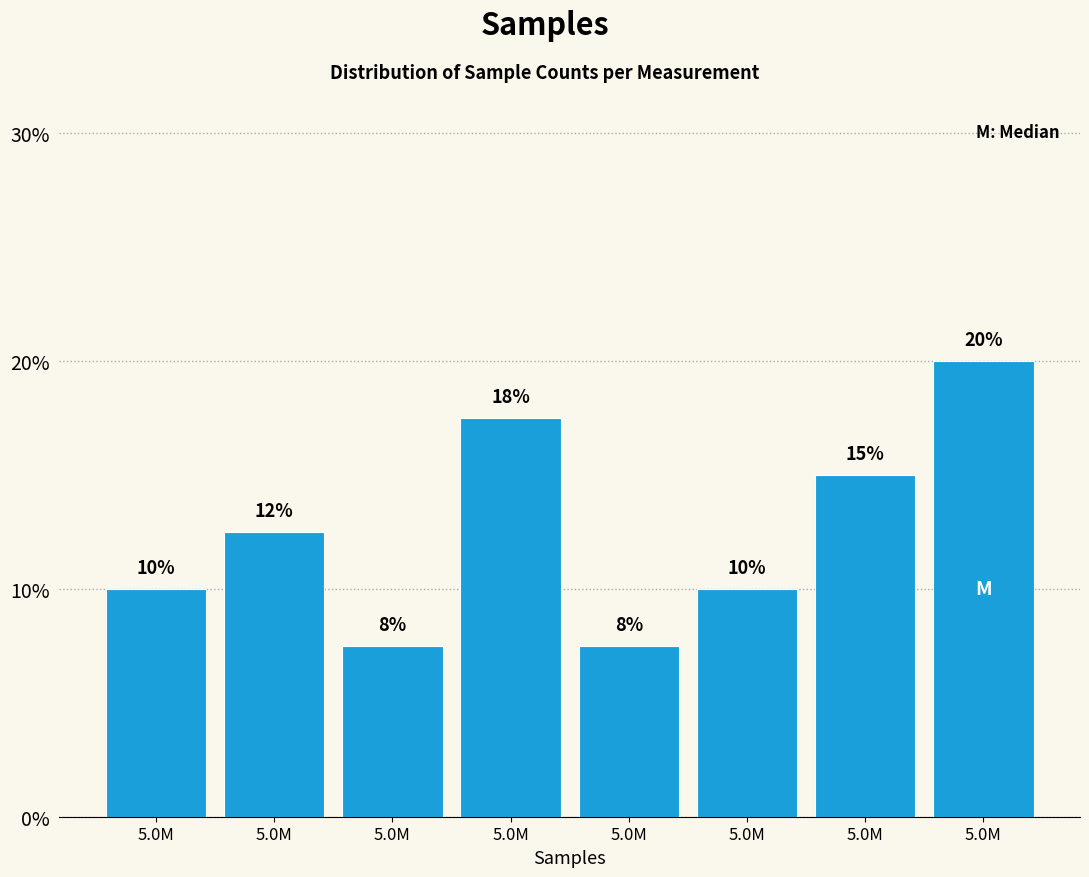

How many data points are less than 12?

4